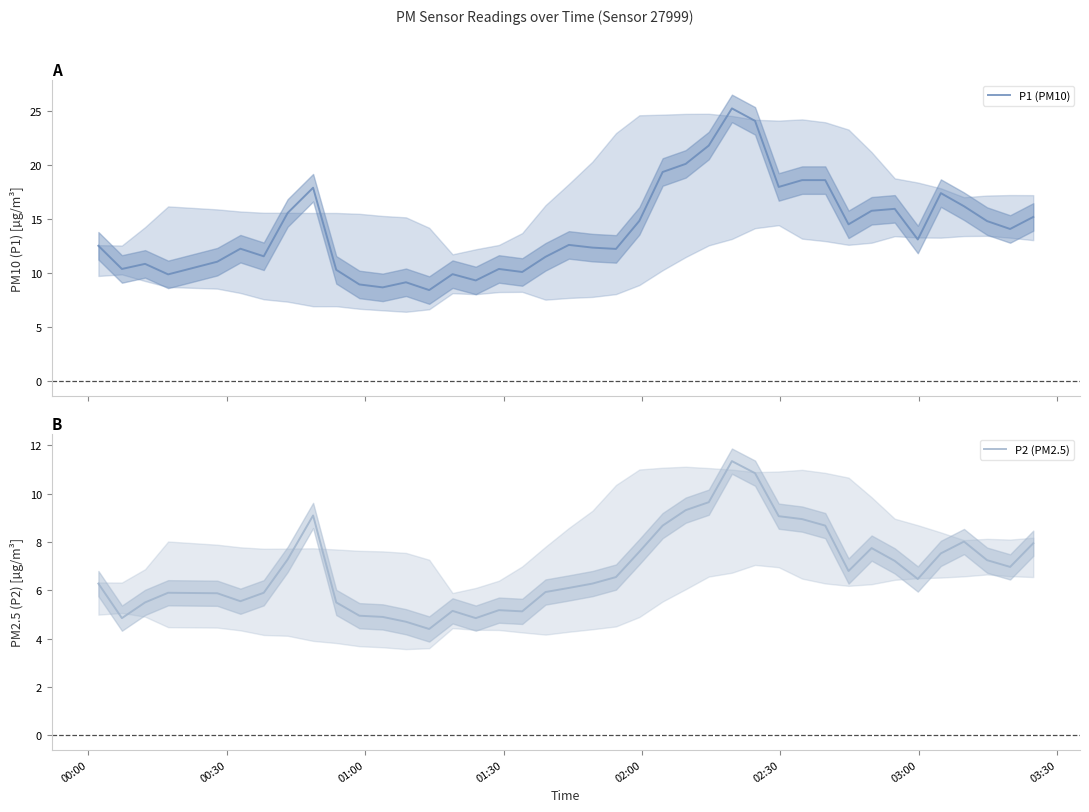

What is the lowest value of the P2 (PM2.5) series?

4.4